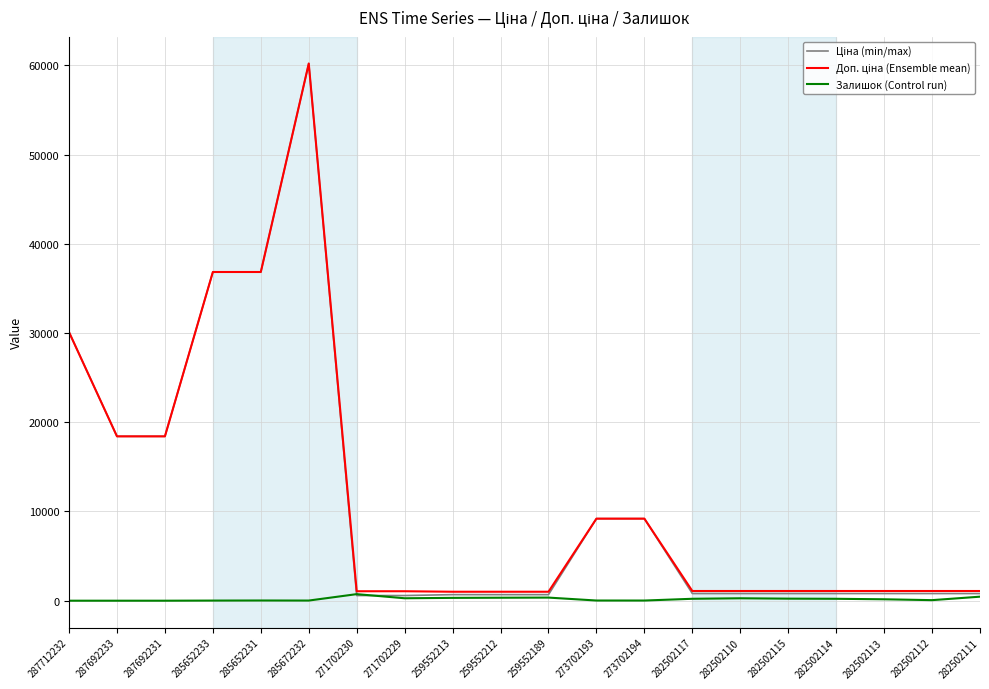

At which category is the sum across all series the highest?

285672232